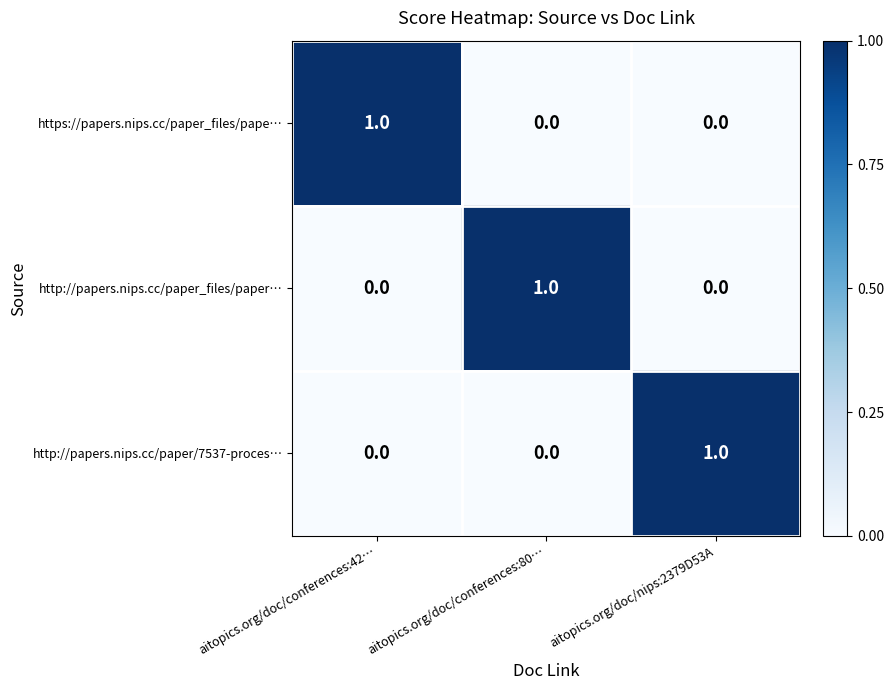

Reading right to left, transcribe all the data shown in this chart.

https://papers.nips.cc/paper_files/pape…: aitopics.org/doc/nips:2379D53A=0	aitopics.org/doc/conferences:80…=0	aitopics.org/doc/conferences:42…=1
http://papers.nips.cc/paper_files/paper…: aitopics.org/doc/nips:2379D53A=0	aitopics.org/doc/conferences:80…=1	aitopics.org/doc/conferences:42…=0
http://papers.nips.cc/paper/7537-proces…: aitopics.org/doc/nips:2379D53A=1	aitopics.org/doc/conferences:80…=0	aitopics.org/doc/conferences:42…=0